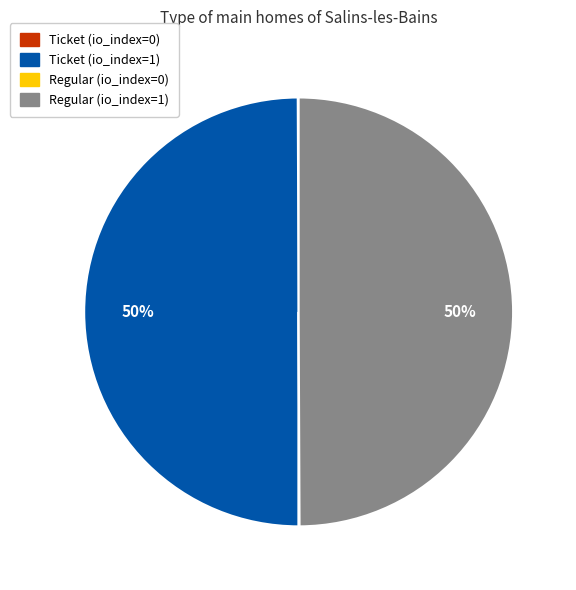

To the nearest percent, what is the difference between the largest and smallest slice percentages?

50%